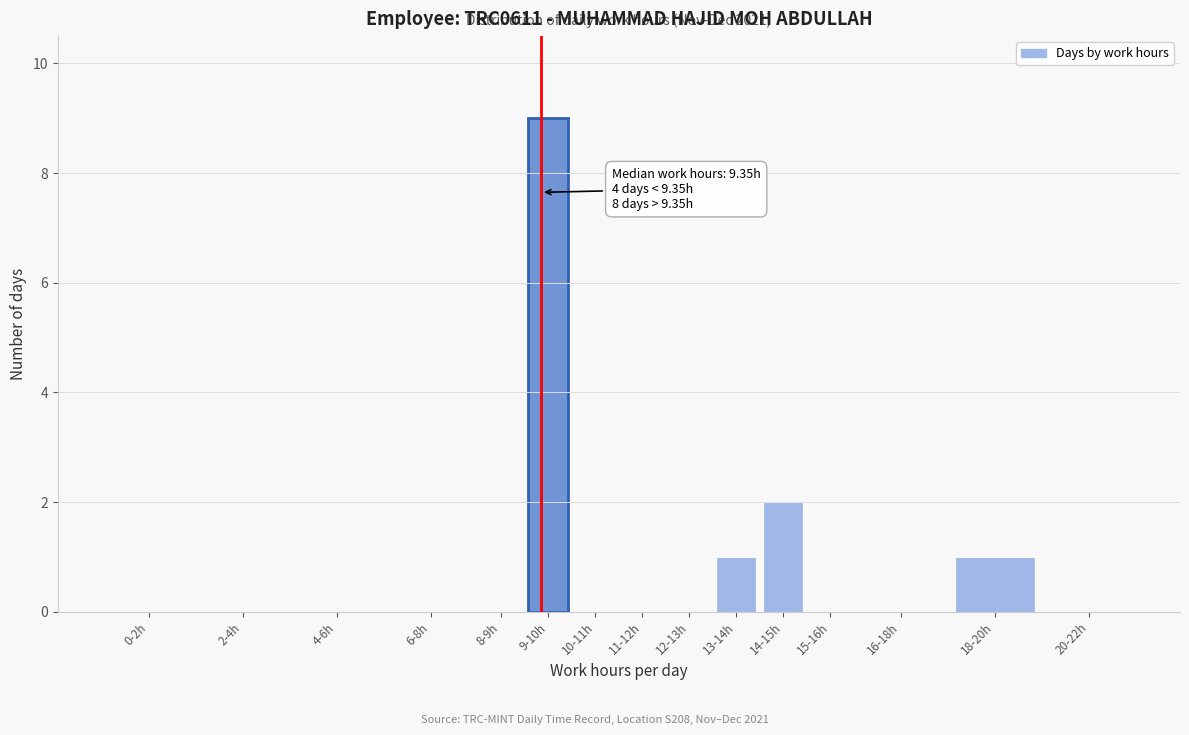

Reading left to right, transcribe all the data shown in this chart.

0-2h=0	2-4h=0	4-6h=0	6-8h=0	8-9h=0	9-10h=9	10-11h=0	11-12h=0	12-13h=0	13-14h=1	14-15h=2	15-16h=0	16-18h=0	18-20h=1	20-22h=0